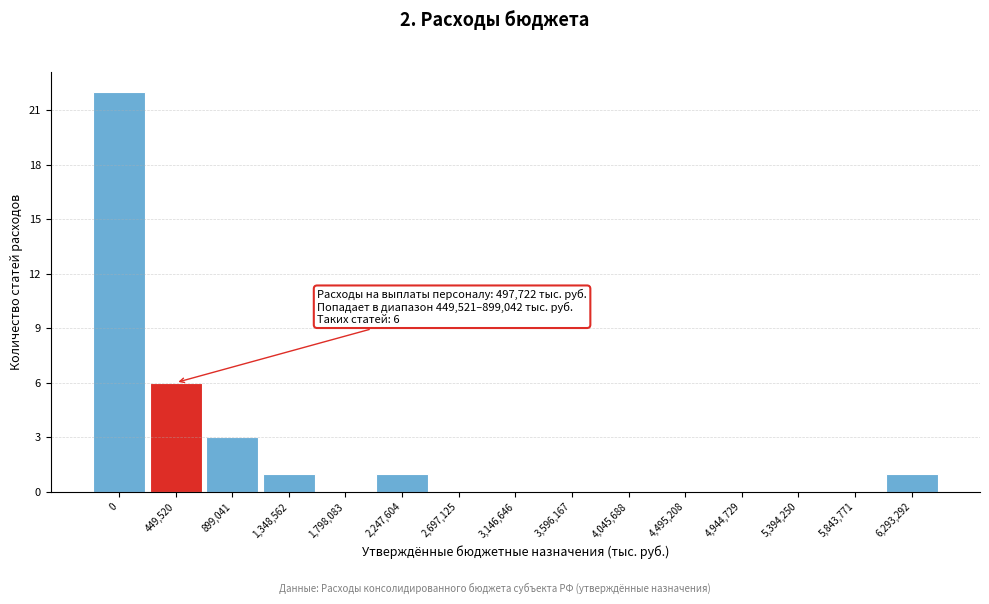

Reading right to left, what are all the values shown in this chart?

6,293,292=1	5,843,771=0	5,394,250=0	4,944,729=0	4,495,208=0	4,045,688=0	3,596,167=0	3,146,646=0	2,697,125=0	2,247,604=1	1,798,083=0	1,348,562=1	899,041=3	449,520=6	0=22